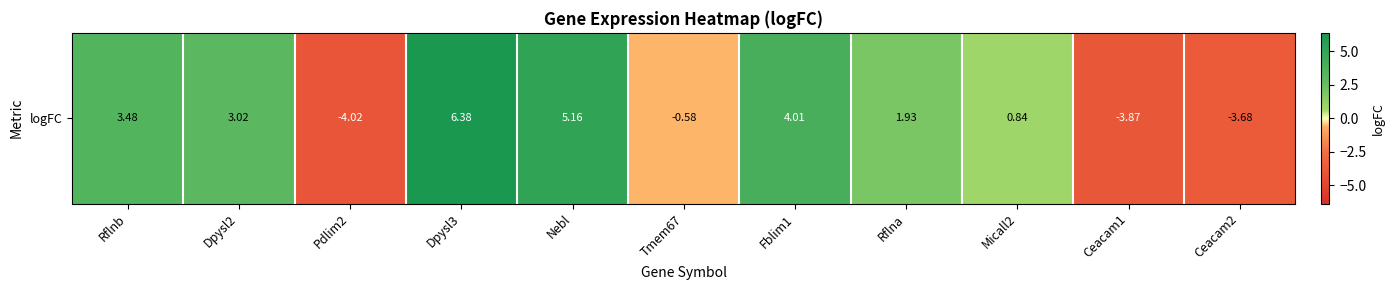

What is the difference between the second highest and second lowest values?

9.0